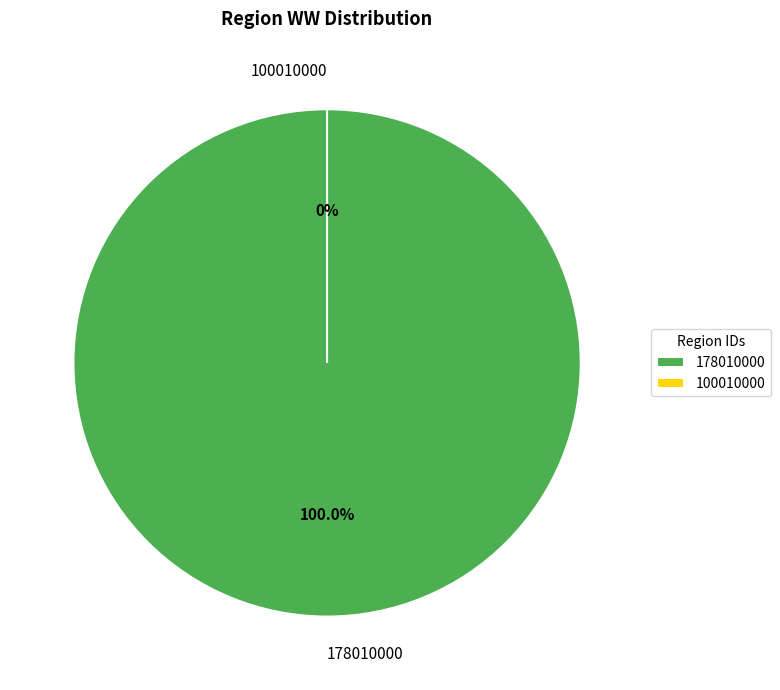

Which slice represents more than half of the pie?

178010000